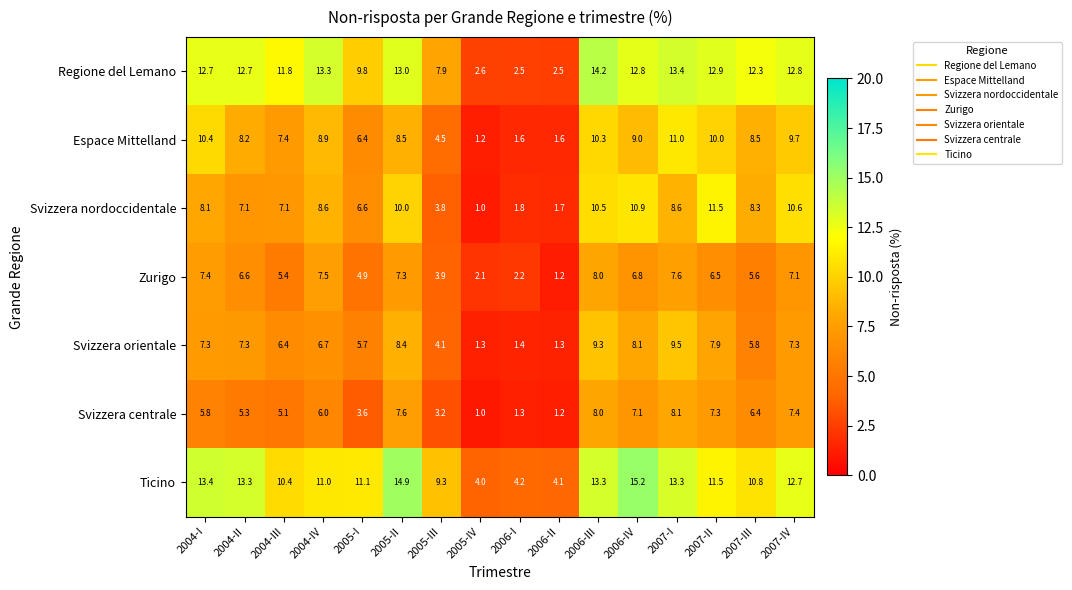

What is the smallest value displayed?

1.0